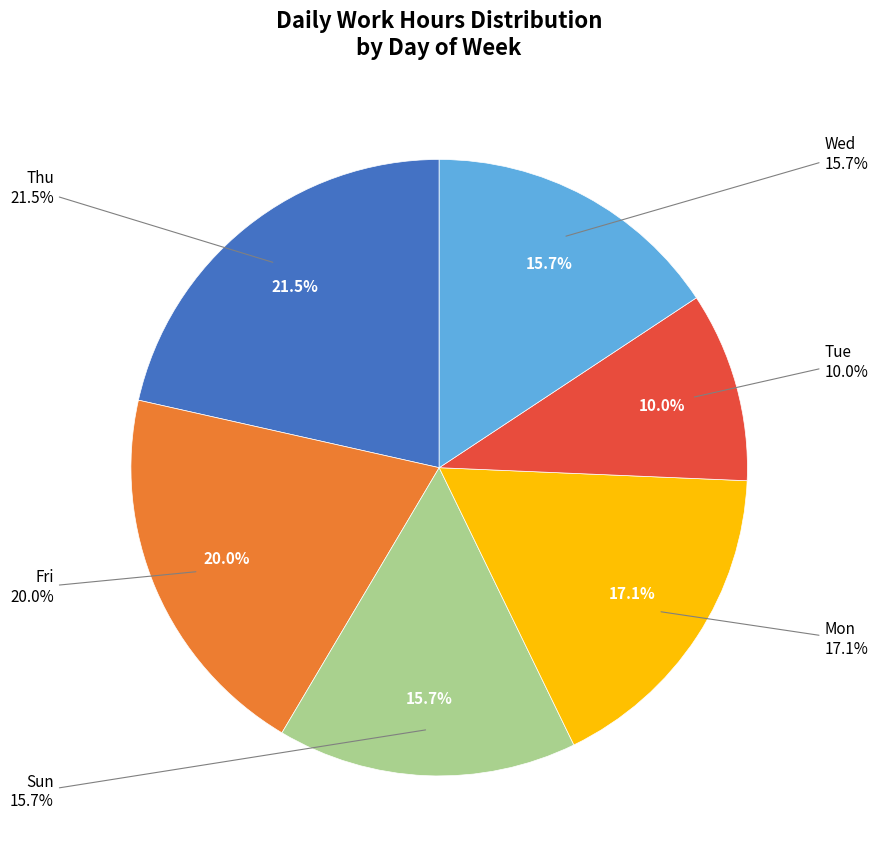

Does 27-Fri account for over 50% of the chart?

No